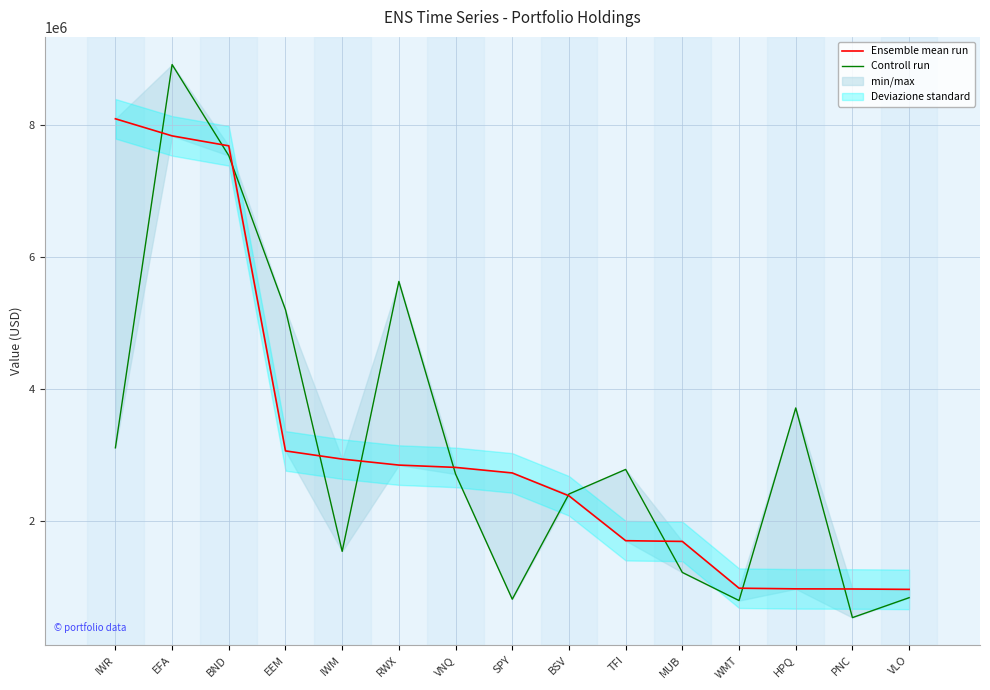

At which category does Controll run reach its first local peak?

EFA